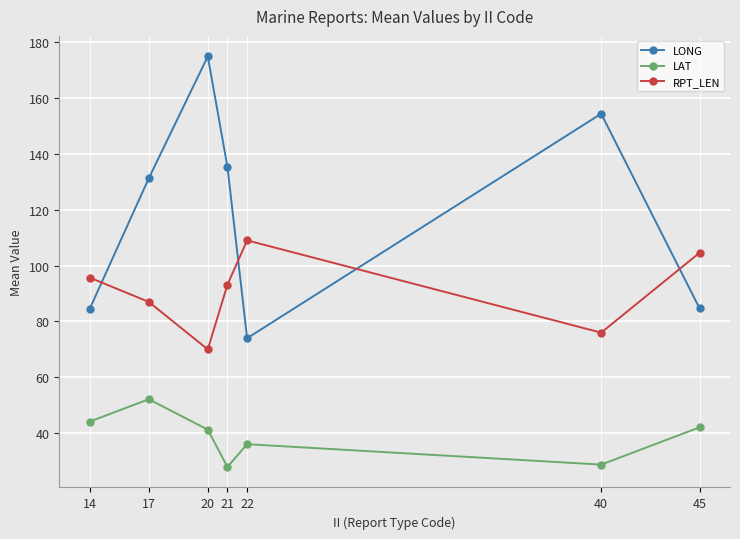

What is the value of the LONG point at the 5th from the left?

74.0